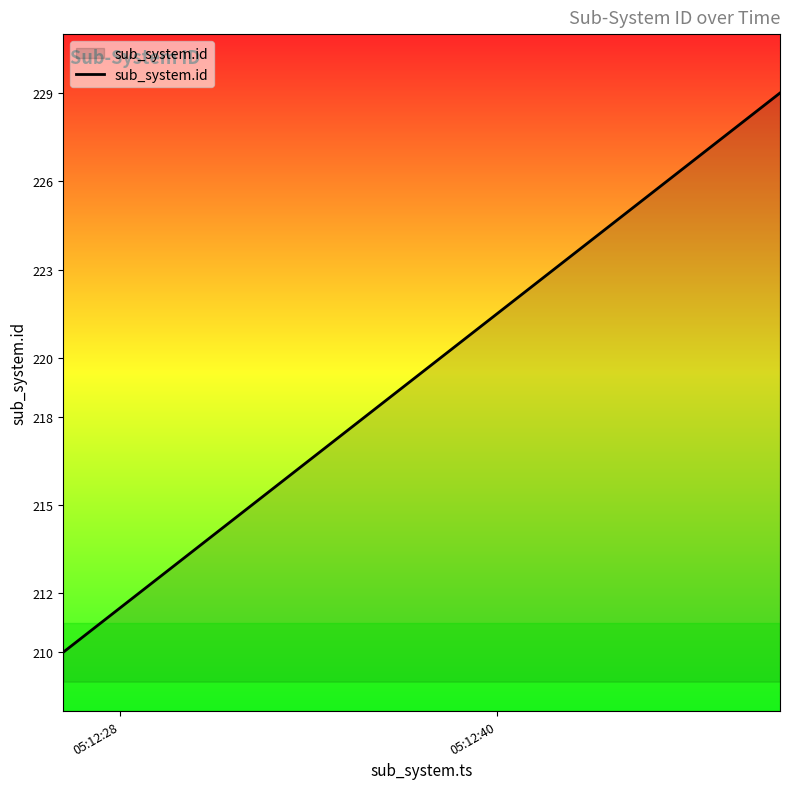

What is the difference between the maximum and minimum values?

19